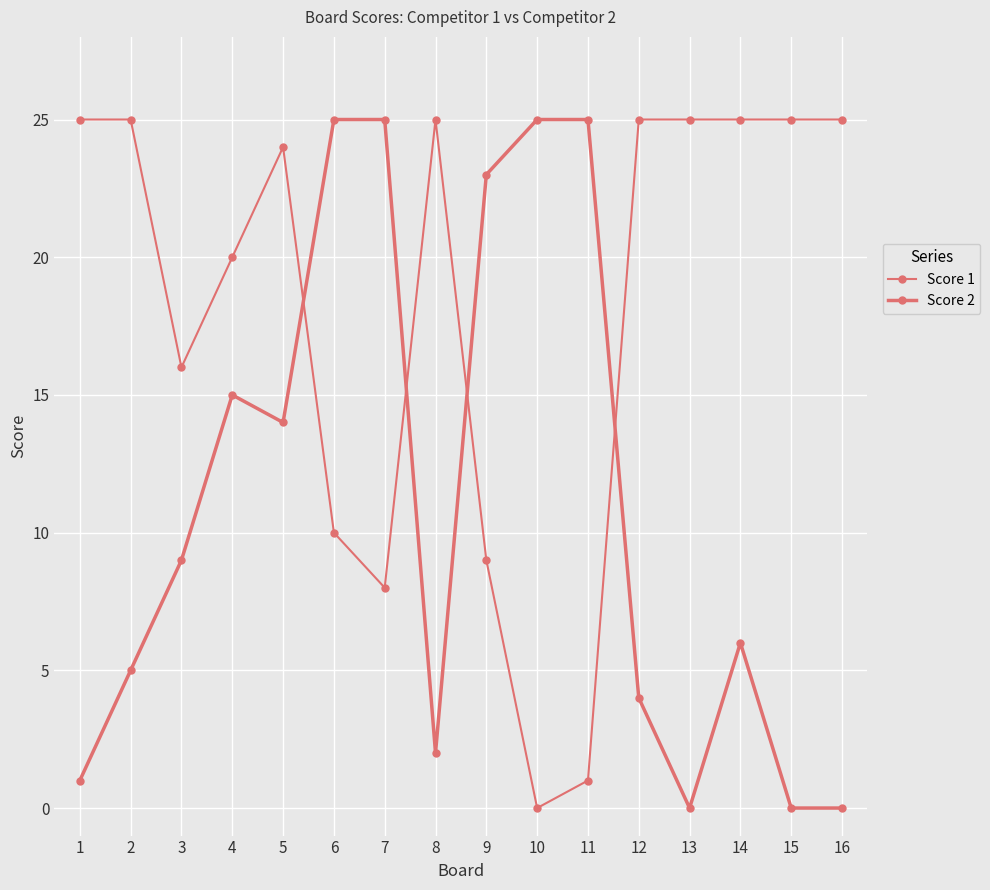

How many values in the Score 2 series are below 9?

8